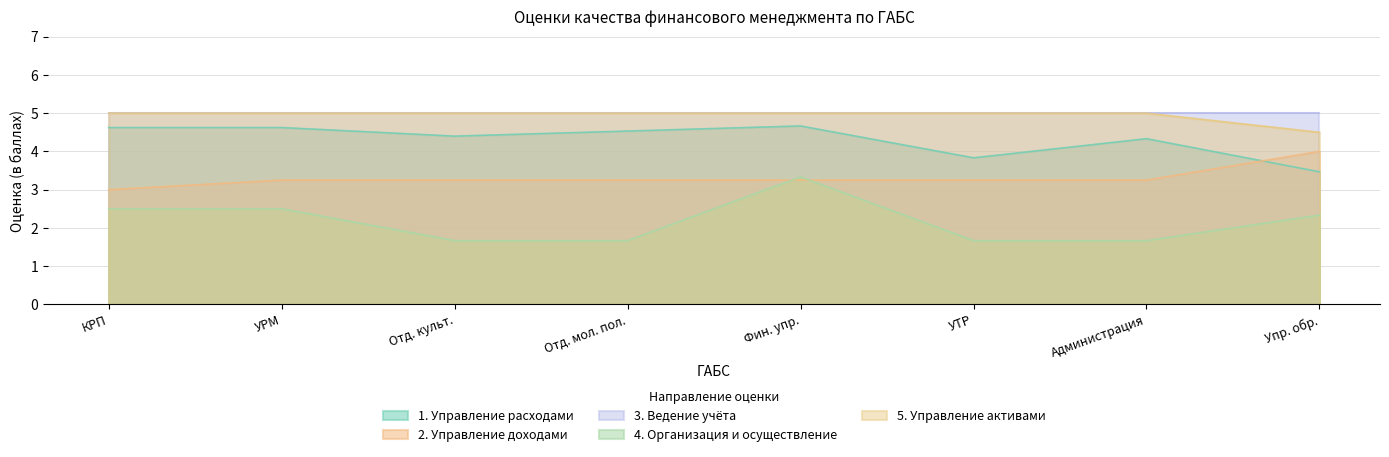

What is the sum of all 5. Управление активами values?

39.5